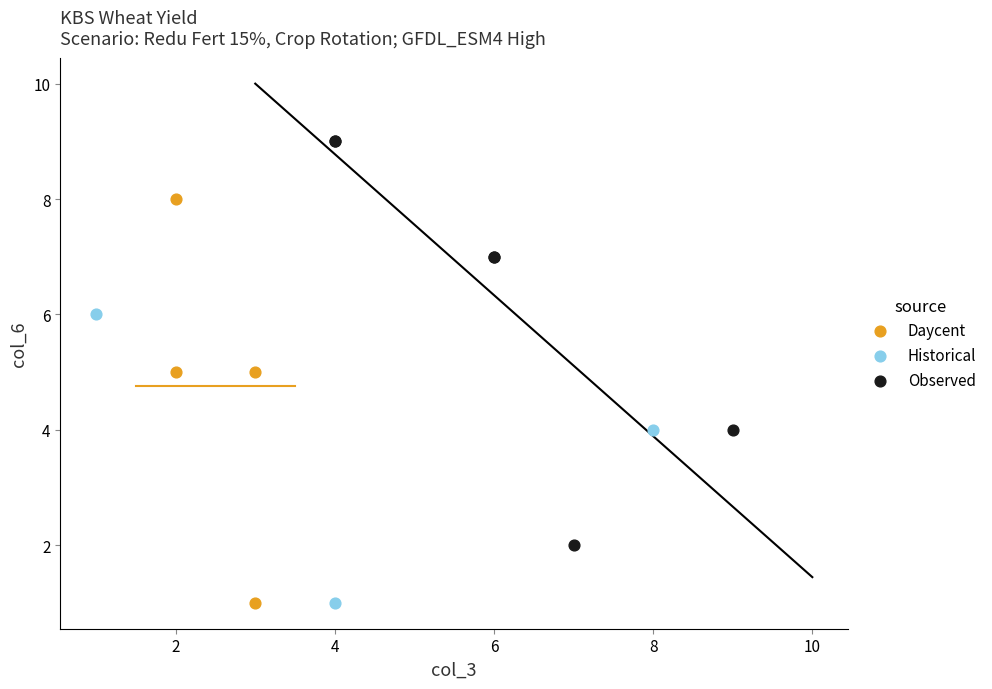

Which series contains the highest Y value?

Observed